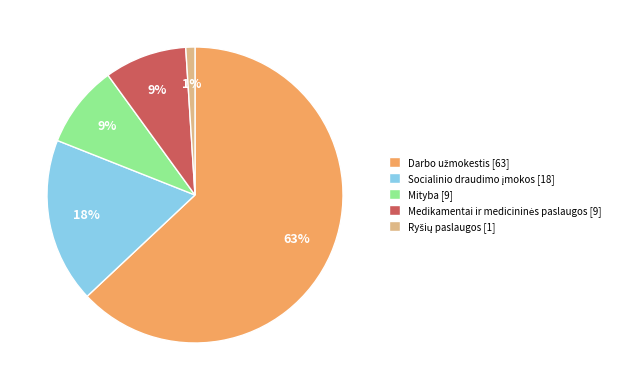

Does any single category account for the majority?

Yes